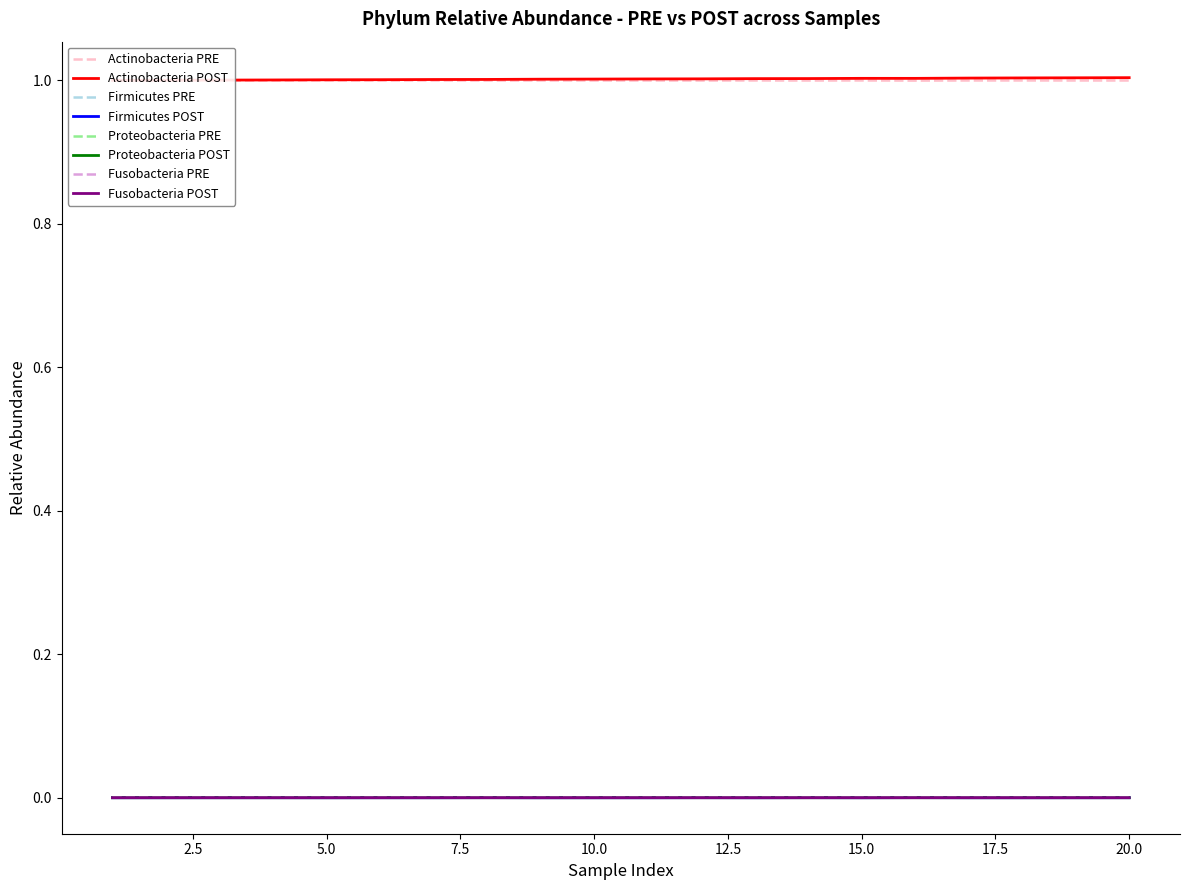

What is the difference between the highest and lowest values at 3?

1.0